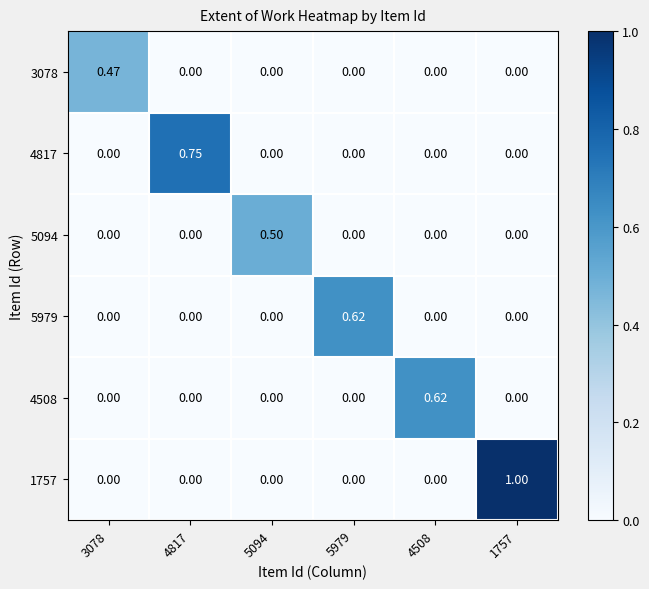

At which category is the sum across all series the highest?

1757